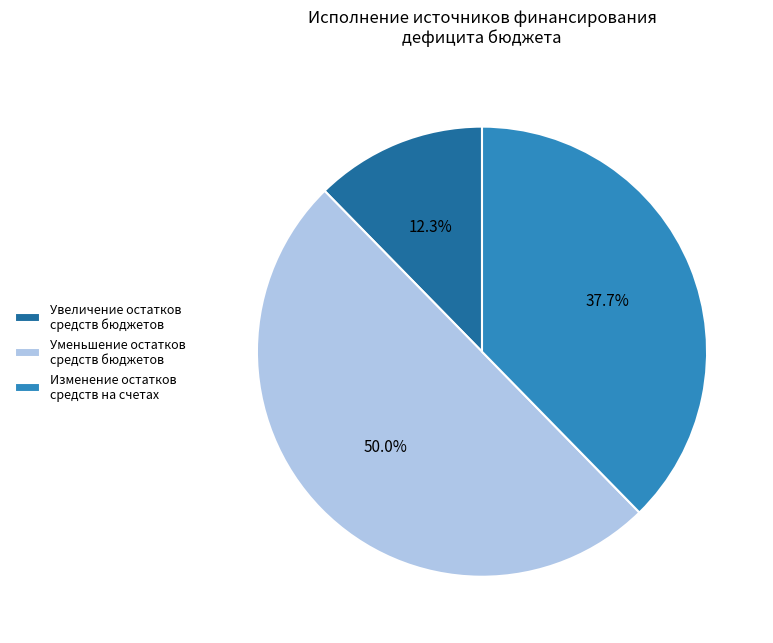

Is Изменение остатков средств на счетах the majority of the pie?

No